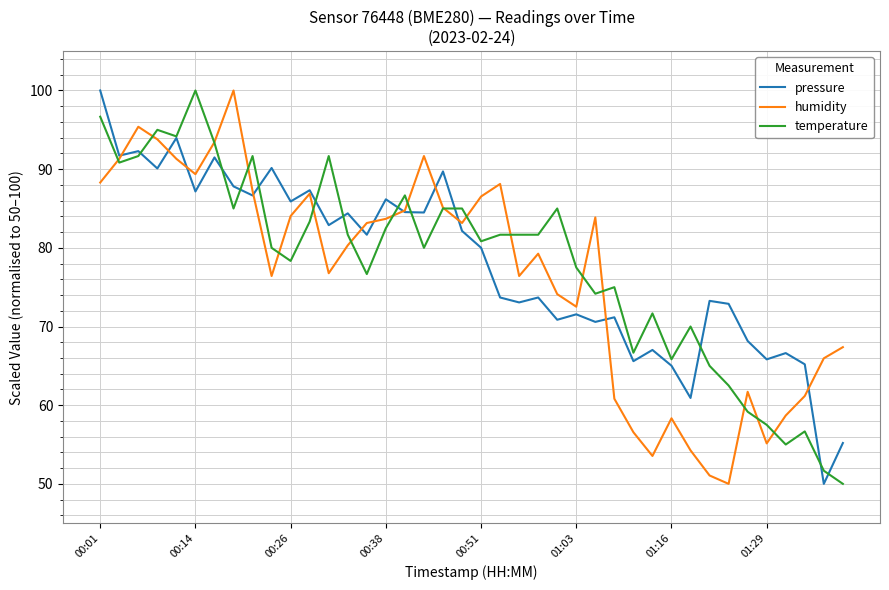

How many lines are shown in the chart?

3